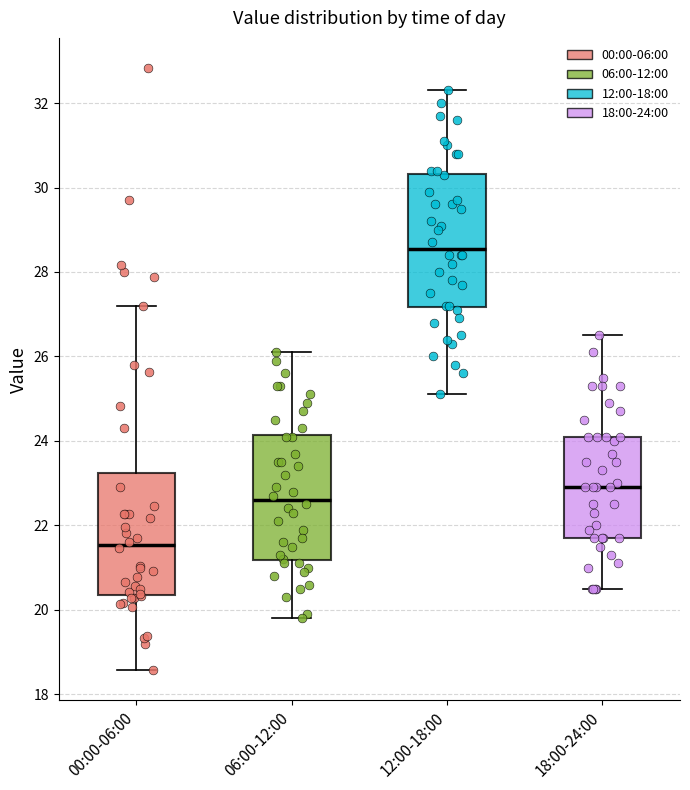

Reading left to right, transcribe this box plot: for each box, give where its median line is, the range the box spans, and where its two whiskers end, as read against the y-axis. The values are not printed on the chart, so give them approximately, as read against the axis.

00:00-06:00: median 21.6, box 20.4 to 23.2, whiskers 18.6 to 27.2
06:00-12:00: median 22.6, box 21.2 to 24.2, whiskers 19.8 to 26.2
12:00-18:00: median 28.6, box 27.2 to 30.4, whiskers 25.2 to 32.4
18:00-24:00: median 23.0, box 21.8 to 24.2, whiskers 20.6 to 26.6